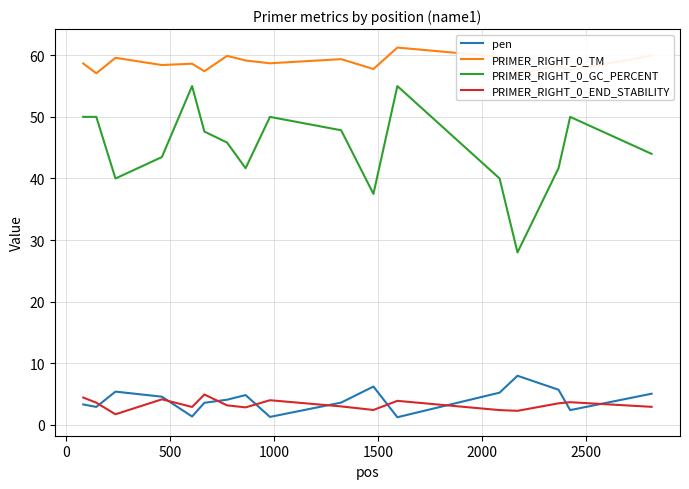

What is the highest value of the PRIMER_RIGHT_0_END_STABILITY series?

4.9